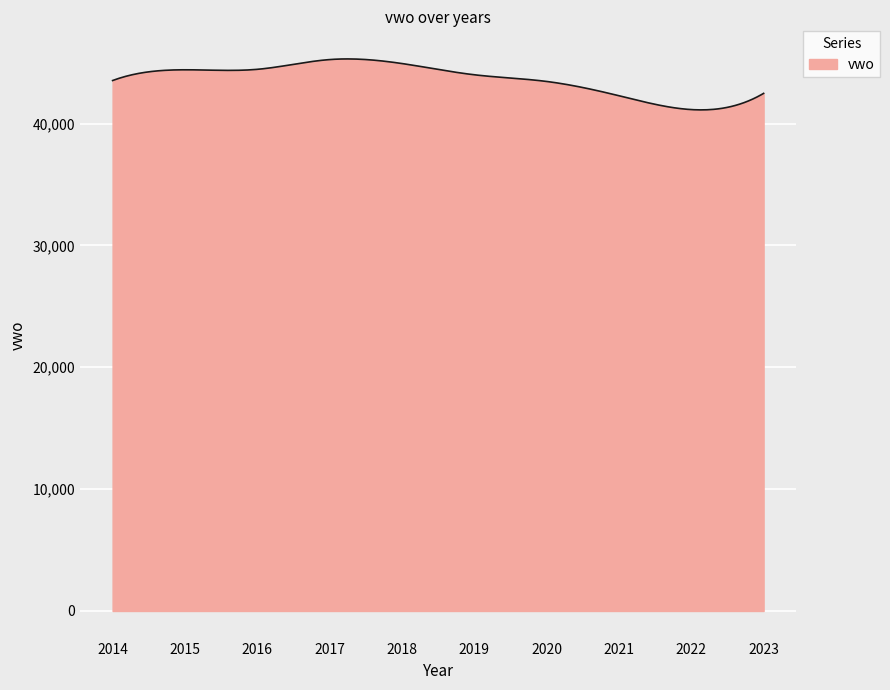

What is the smallest value displayed?

41125.8